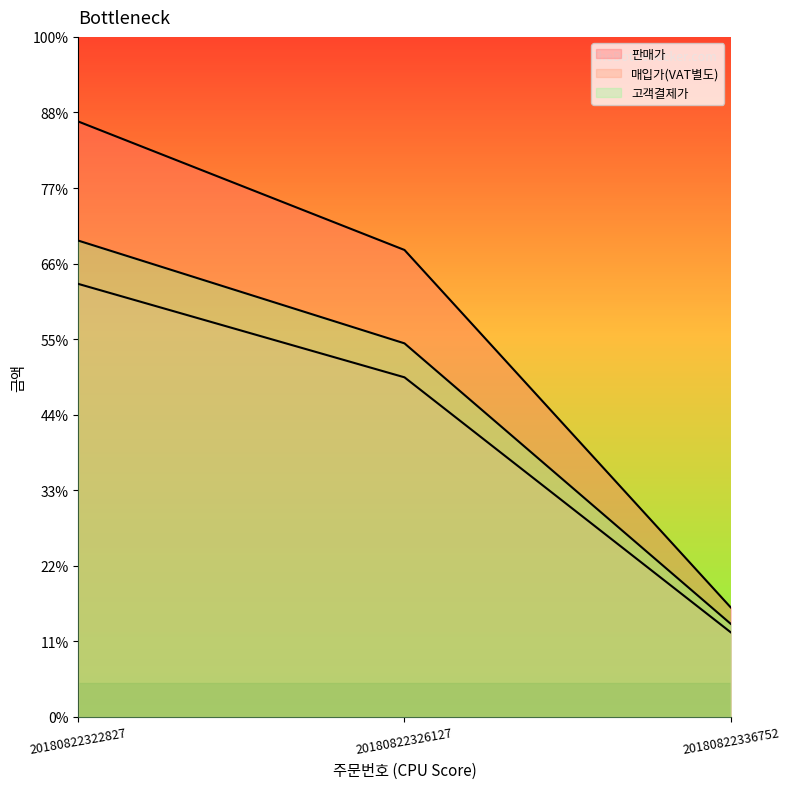

Reading right to left, list all the values displayed in this chart.

판매가: 20180822336752=145000	20180822326127=618000	20180822322827=788000
매입가(VAT별도): 20180822336752=112046	20180822326127=449455	20180822322827=573091
고객결제가: 20180822336752=123251	20180822326127=494401	20180822322827=630400